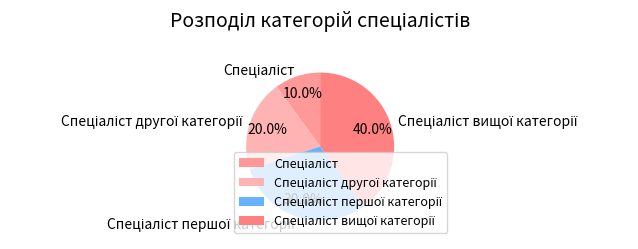

Does any single category account for the majority?

No